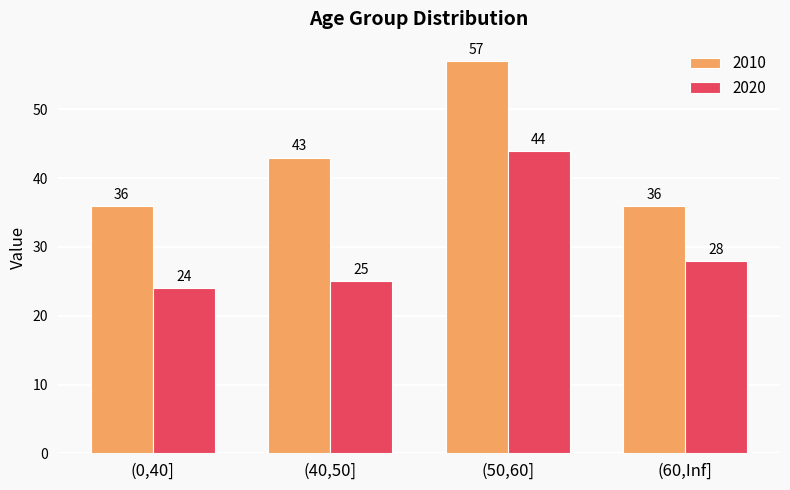

How many 2010 values are between 36 and 57?

4